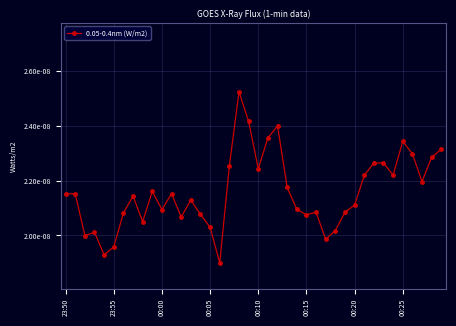

Is this an area chart (filled region under the line)?

No